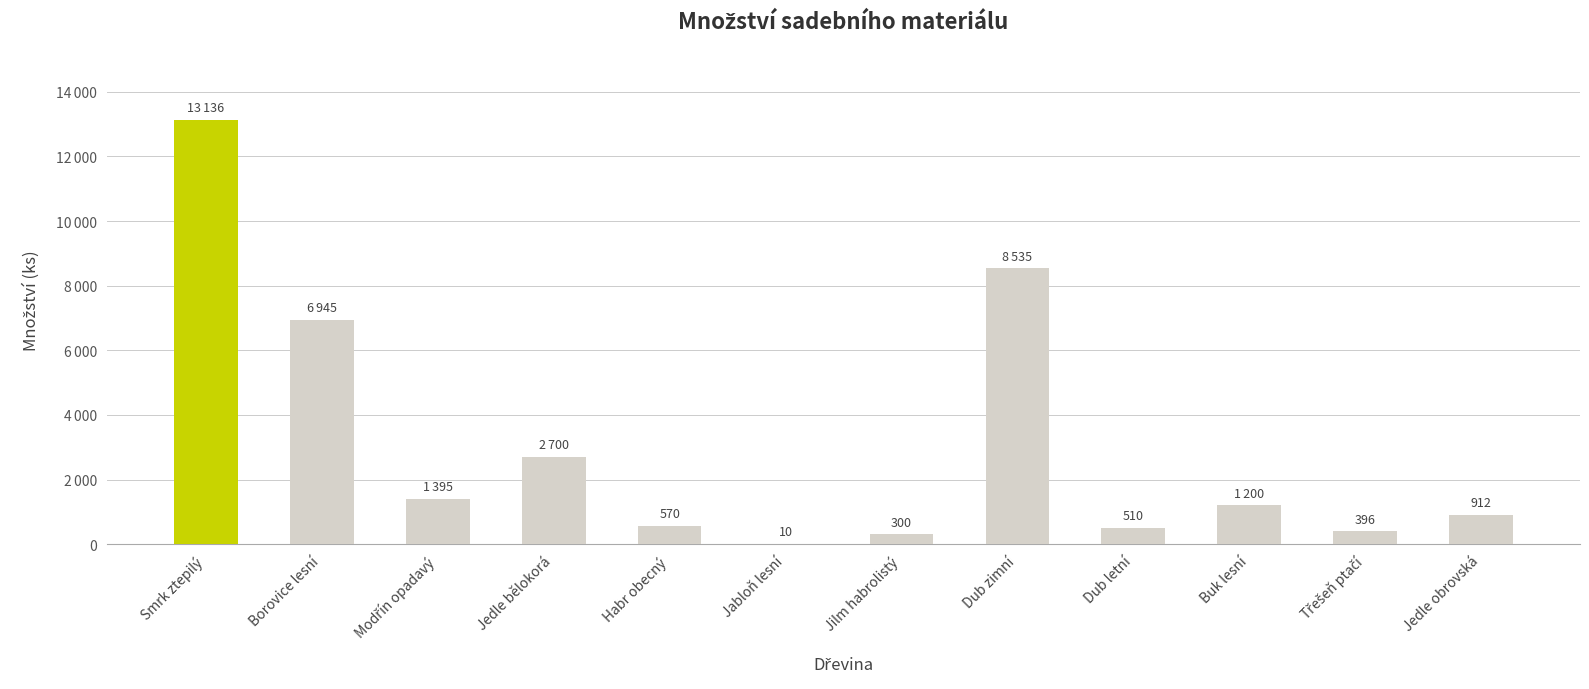

Are the bars horizontal?

No